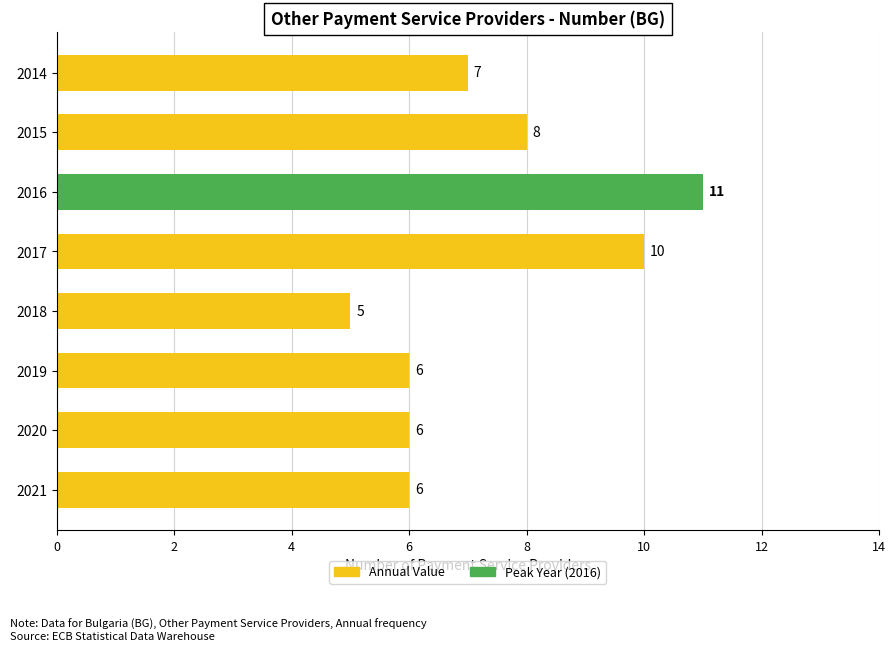

At which category does the chart reach its minimum across all series?

2018